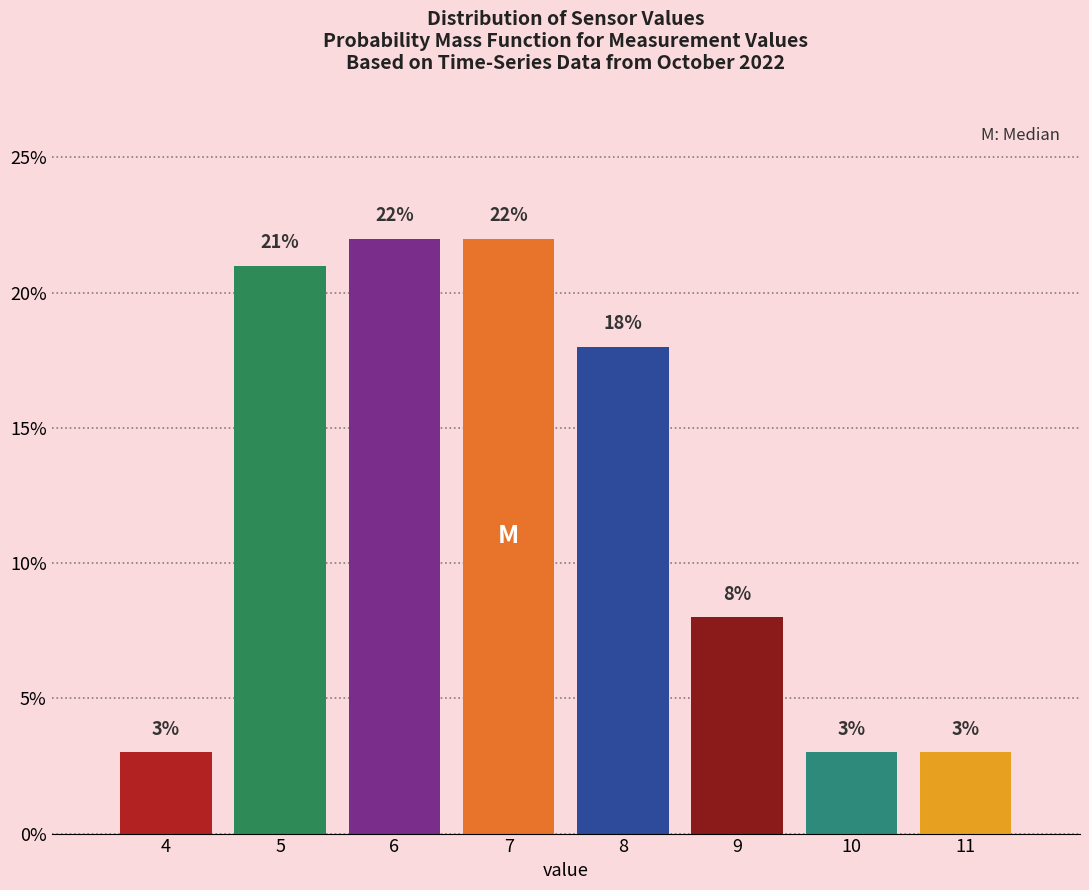

Does the chart contain any negative values?

No